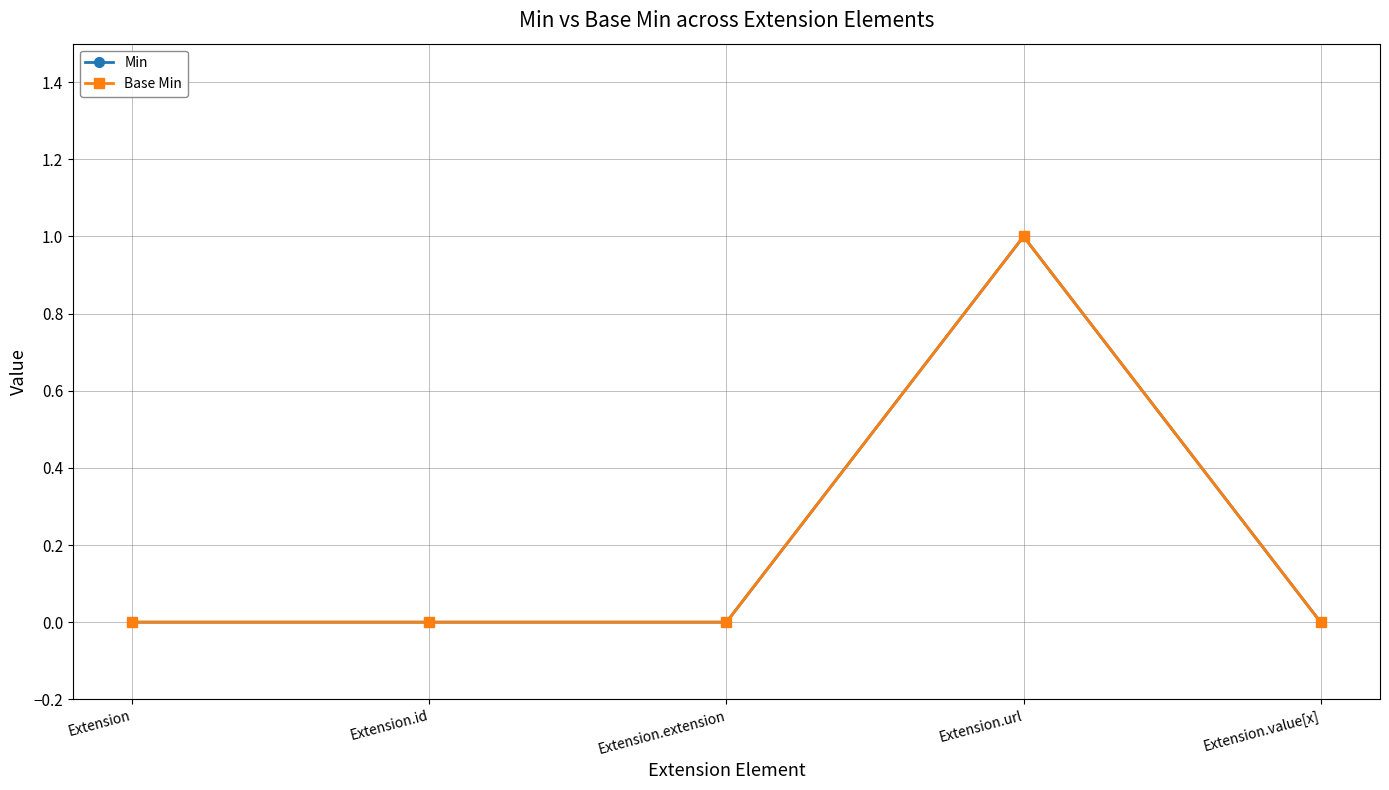

How many interior local peaks does the Base Min series have?

1